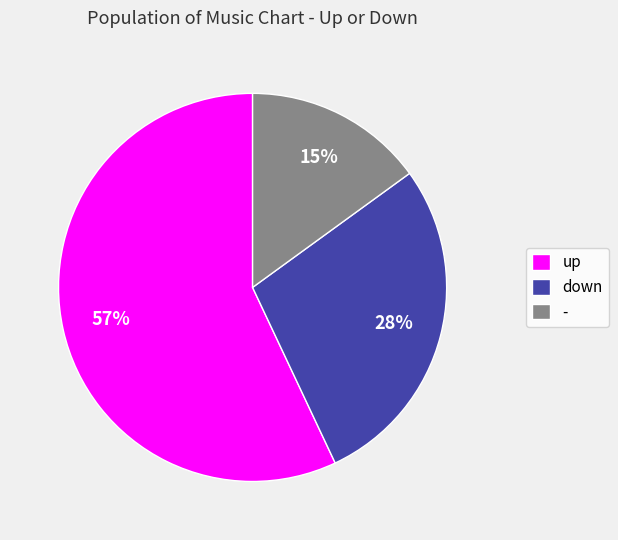

To the nearest percent, what is the difference between the up and down slice percentages?

29%